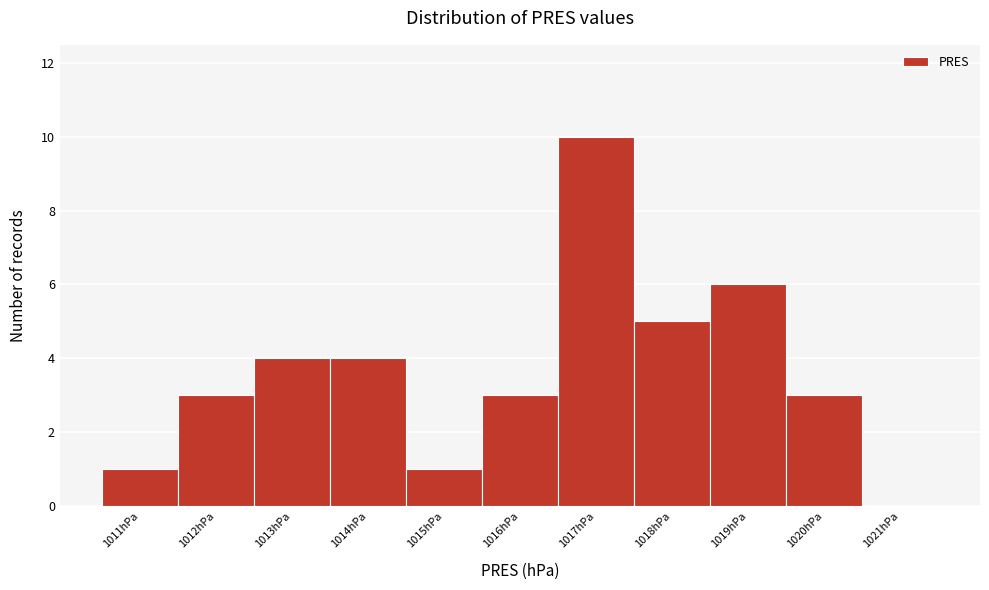

Reading left to right, transcribe this chart: for each bar, give the range it covers on the x-axis and its height. The values are not printed on the chart, so give them approximately, as read against the axis.

1010.5 to 1011.5: 1
1011.5 to 1012.5: 3
1012.5 to 1013.5: 4
1013.5 to 1014.5: 4
1014.5 to 1015.5: 1
1015.5 to 1016.5: 3
1016.5 to 1017.5: 10
1017.5 to 1018.5: 5
1018.5 to 1019.5: 6
1019.5 to 1020.5: 3
1020.5 to 1021.5: 0